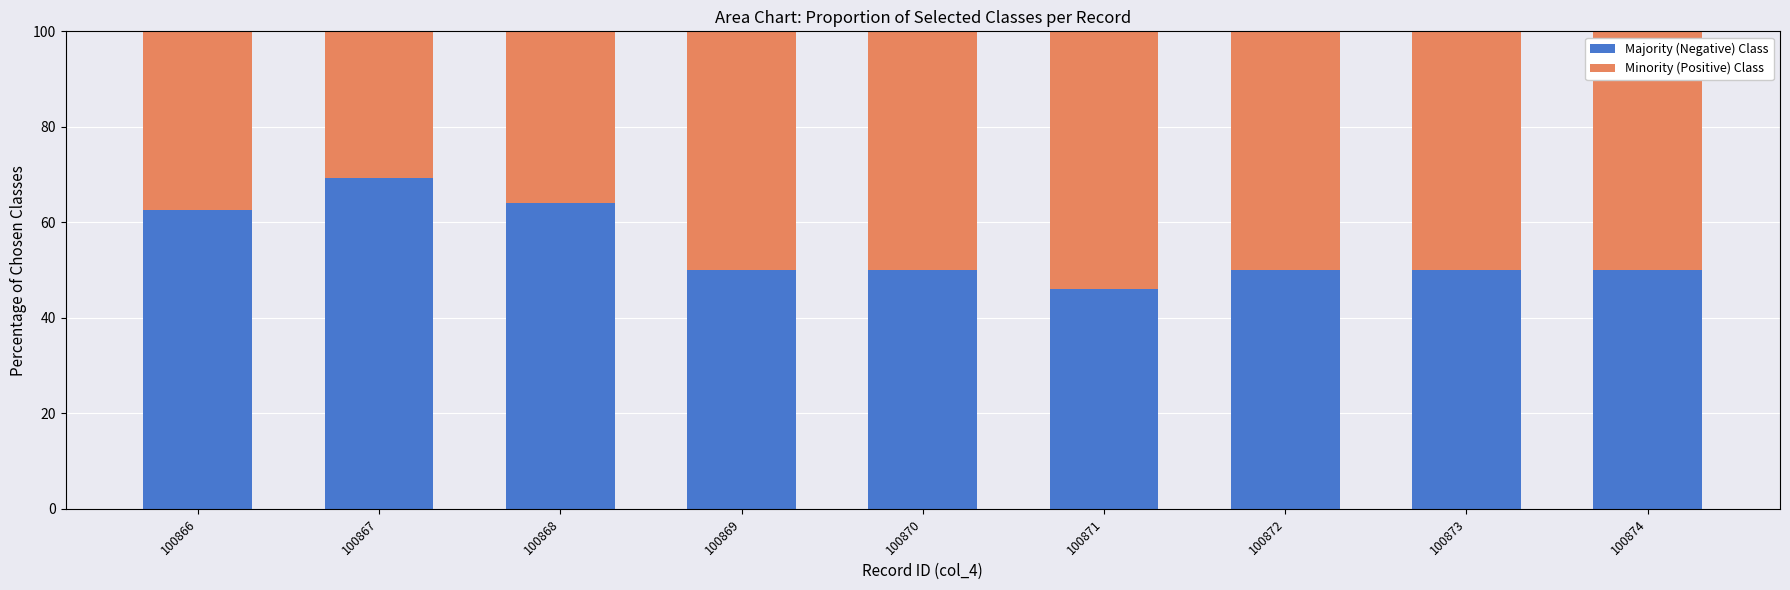

What is the average value of the Majority (Negative) Class series?

54.6